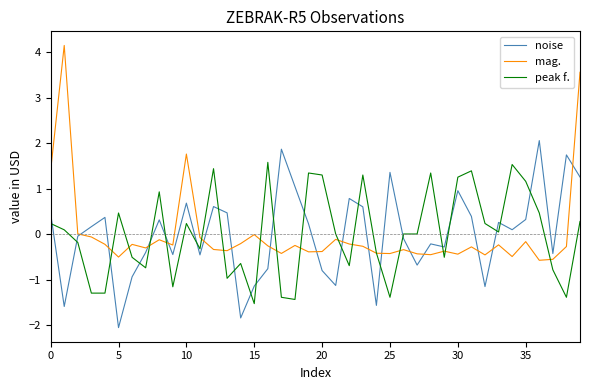

What is the difference between the maximum and minimum values in the peak f. series?

3.1